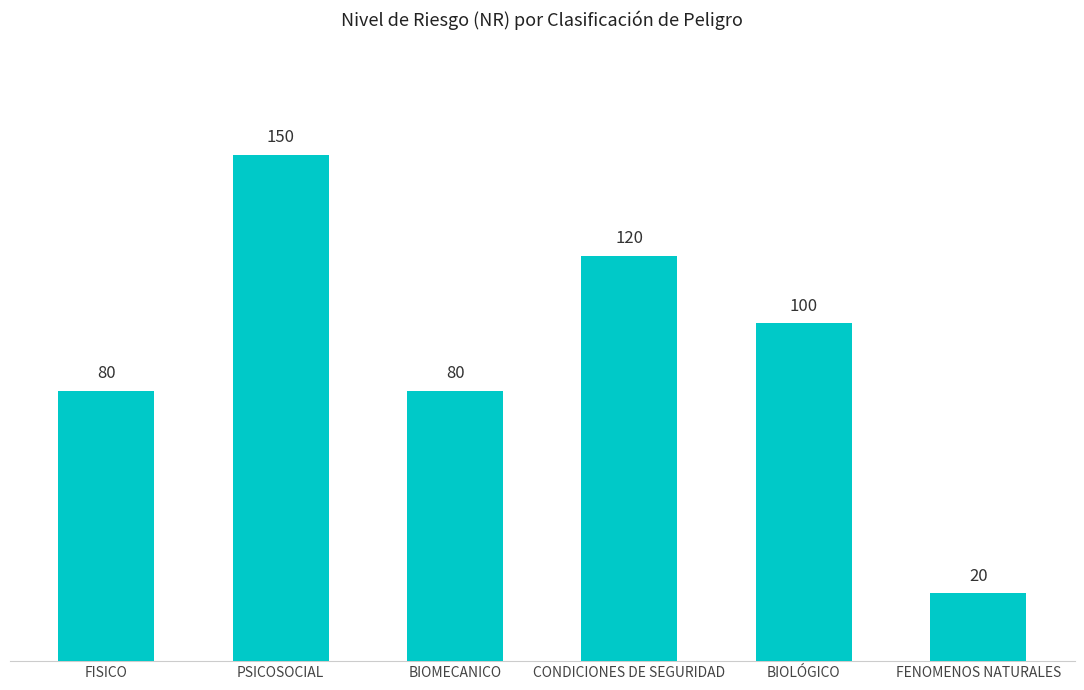

What is the label of the 2nd bar from the right?

BIOLÓGICO